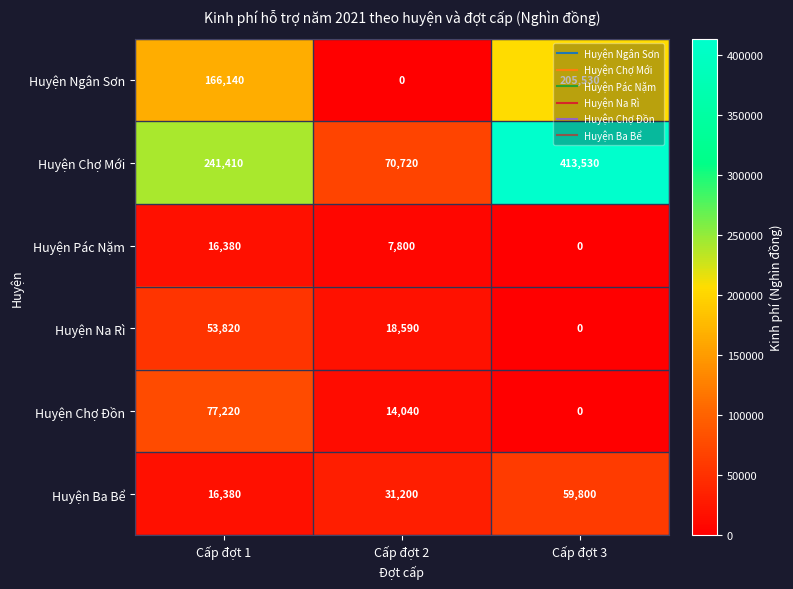

Is it true that Huyện Chợ Đồn equals 14040 at Cấp đợt 2?

True